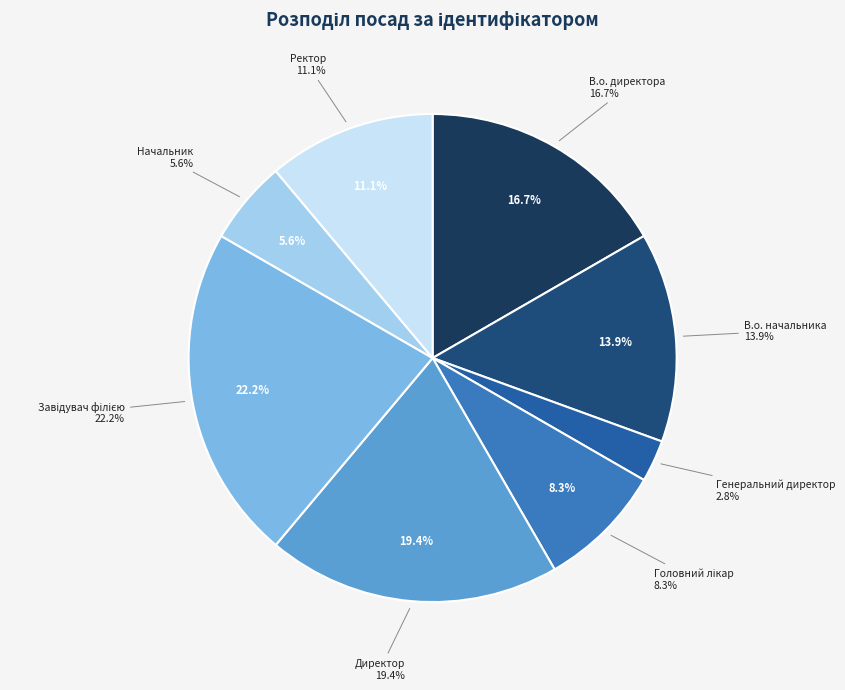

Rank the categories by value from highest to lowest.

Завідувач філією, Директор, В.о. директора, В.о. начальника, Ректор, Головний лікар, Начальник, Генеральний директор